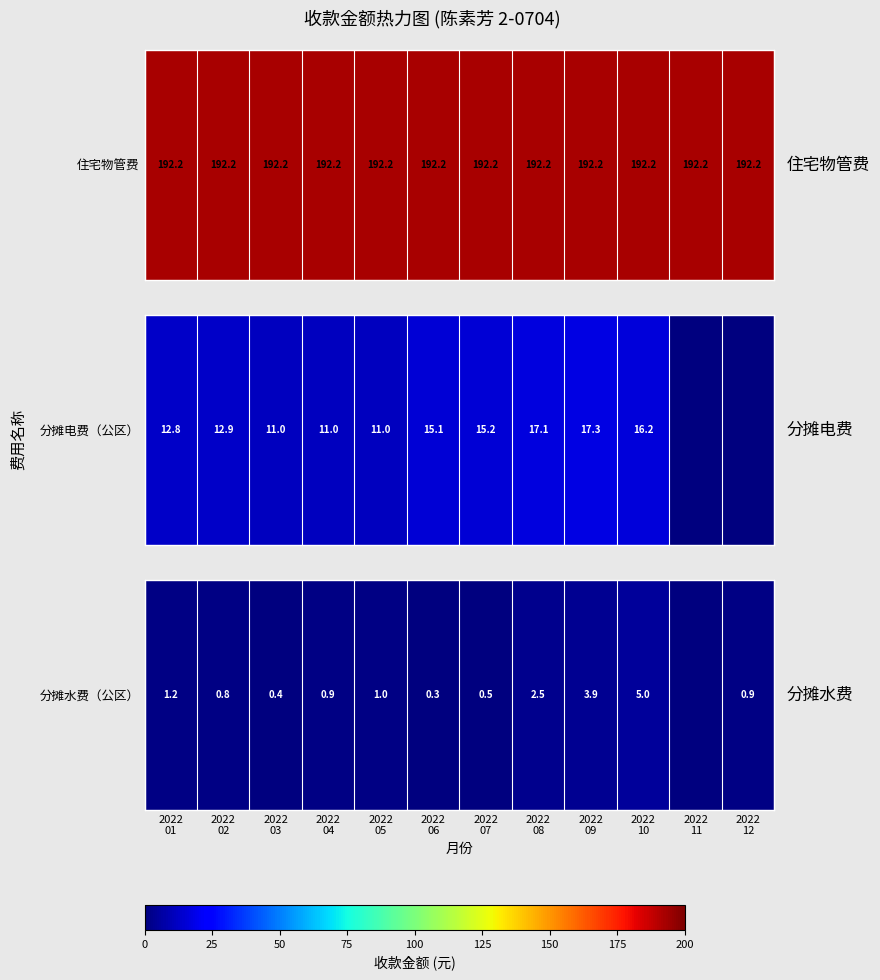

What is the change in value from 2022
01 to 2022
02?

-0.4